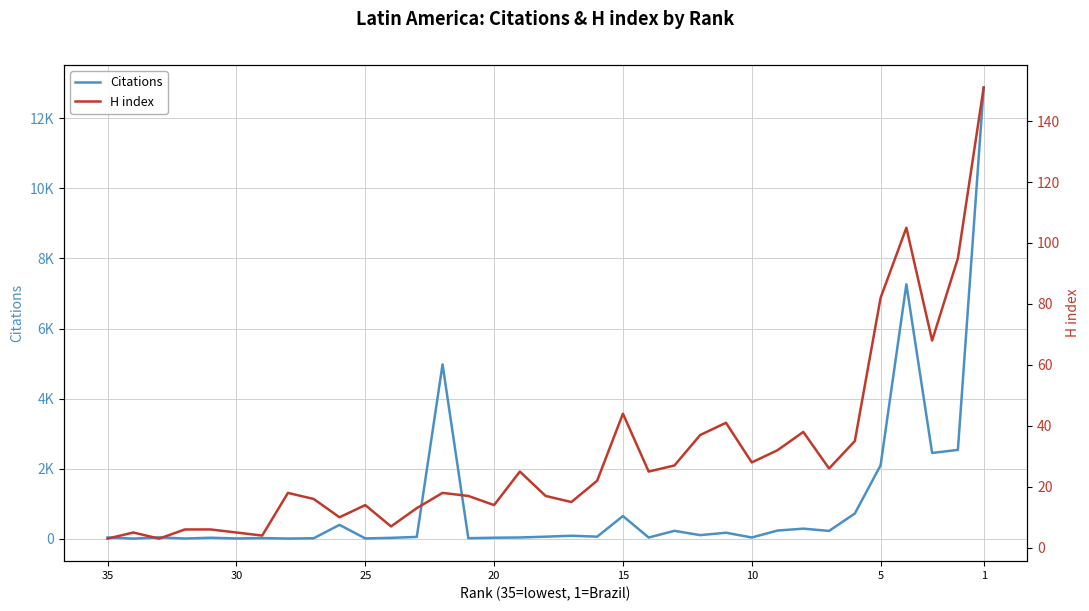

At 20, list the series in order from smallest to largest.

Citations, H index